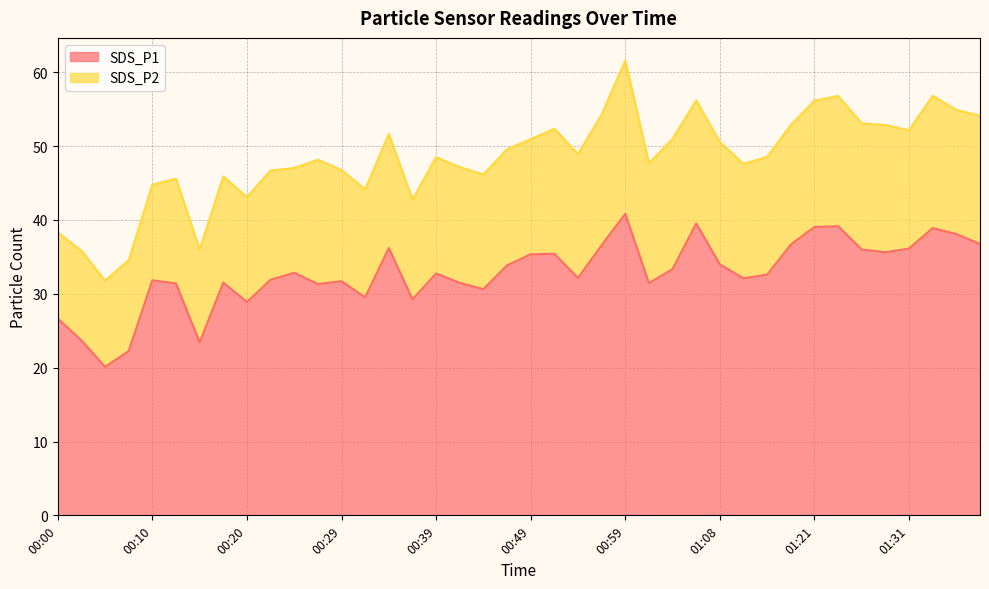

What is the change in value from 00:07 to 01:33?

+16.6